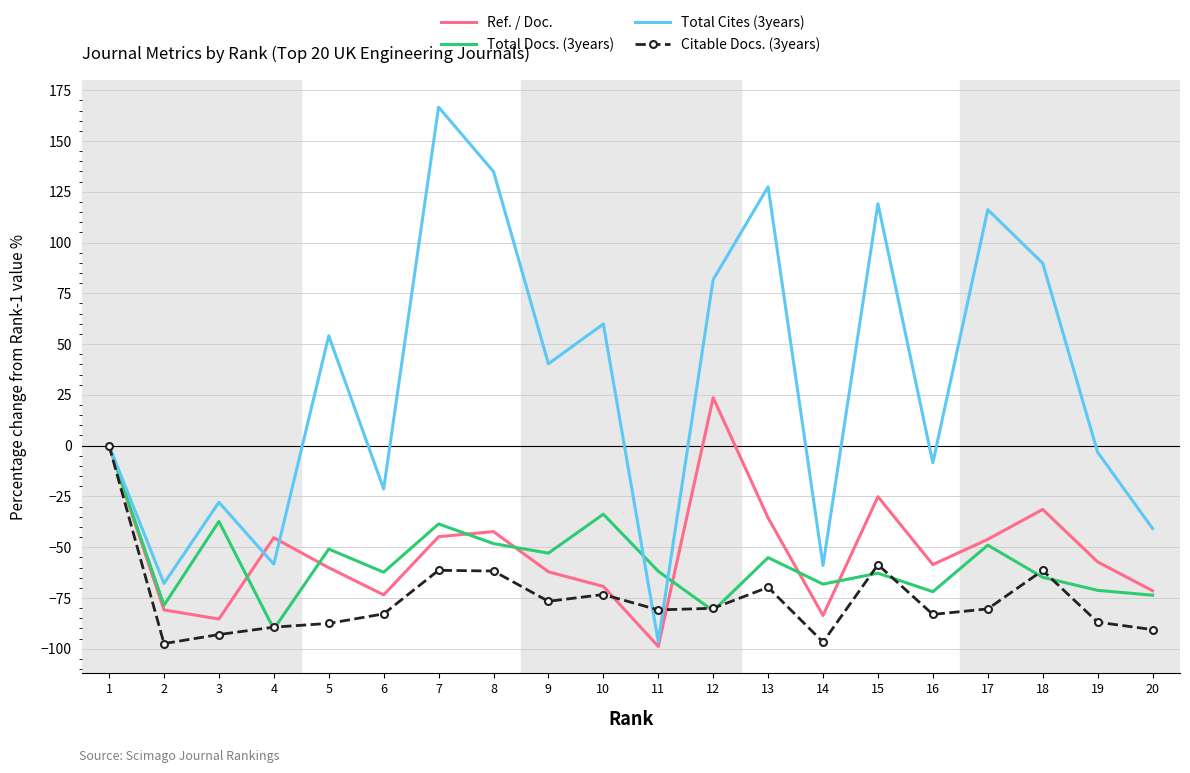

What value does the Ref. / Doc. series have at 5?

-60.1